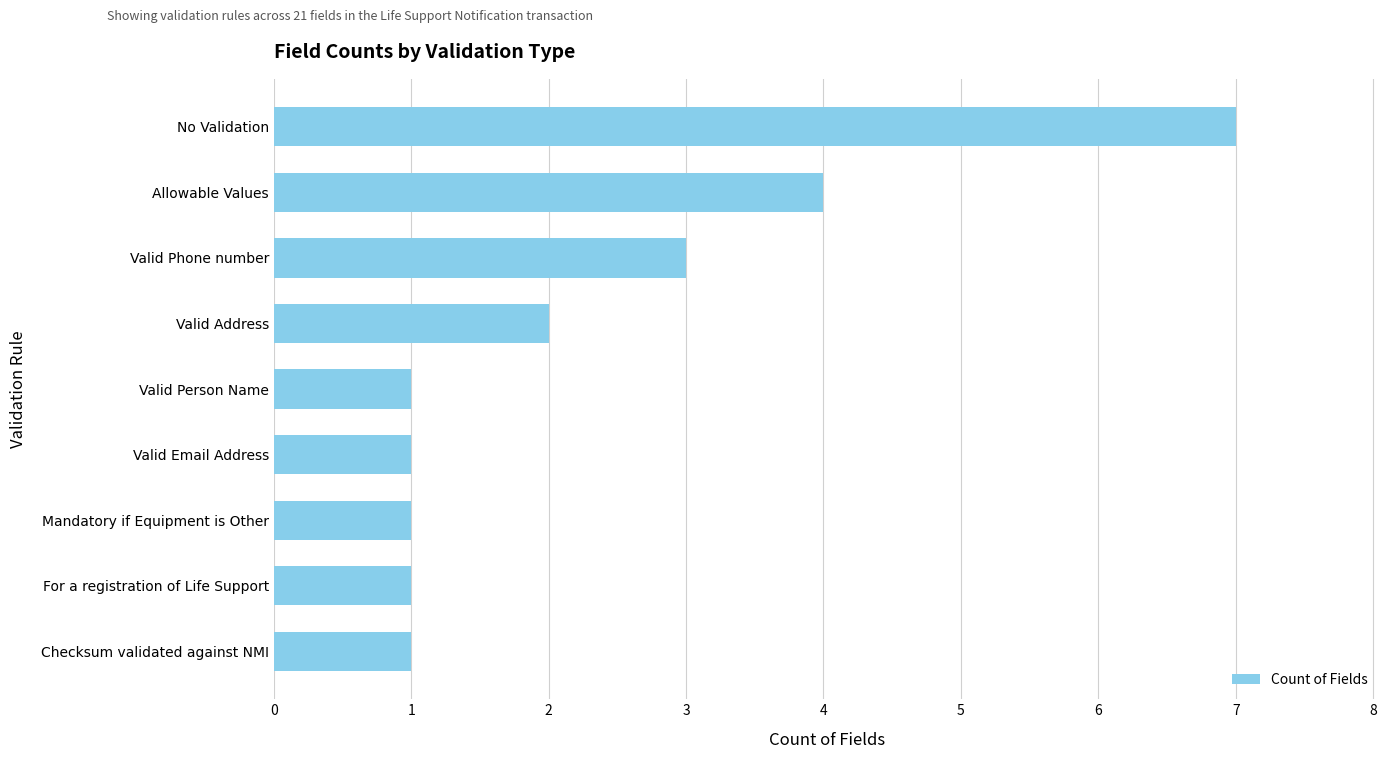

What is the sum of the values at Valid Phone number and Valid Person Name?

4